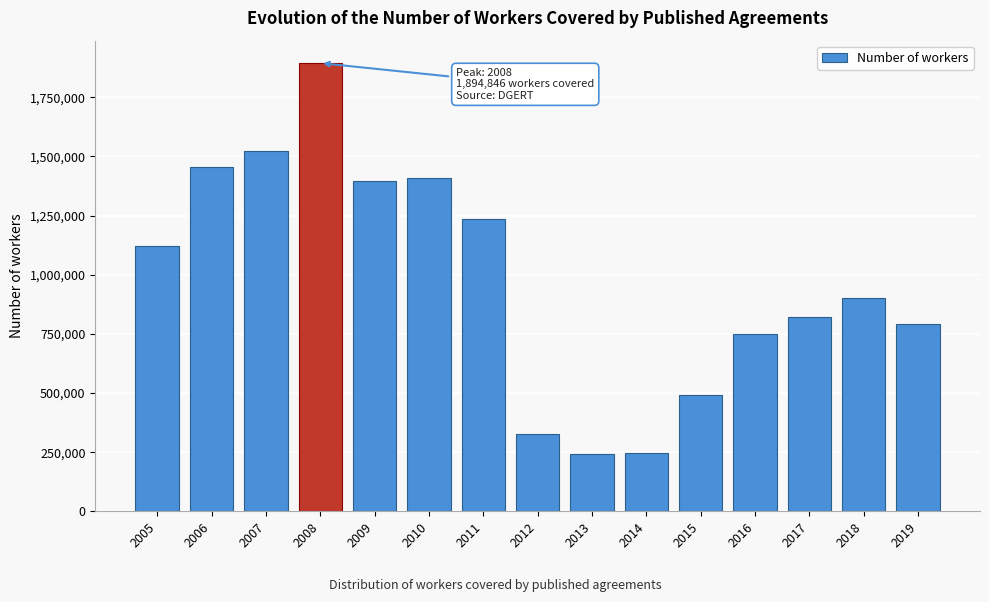

What is the smallest value displayed?

241539